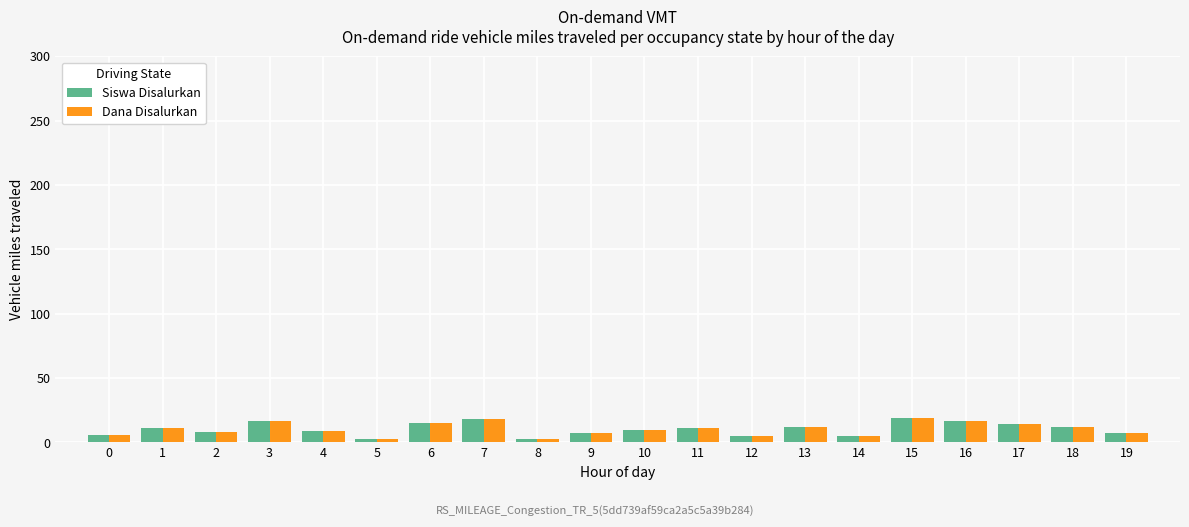

What is the sum of all Siswa Disalurkan values?

209